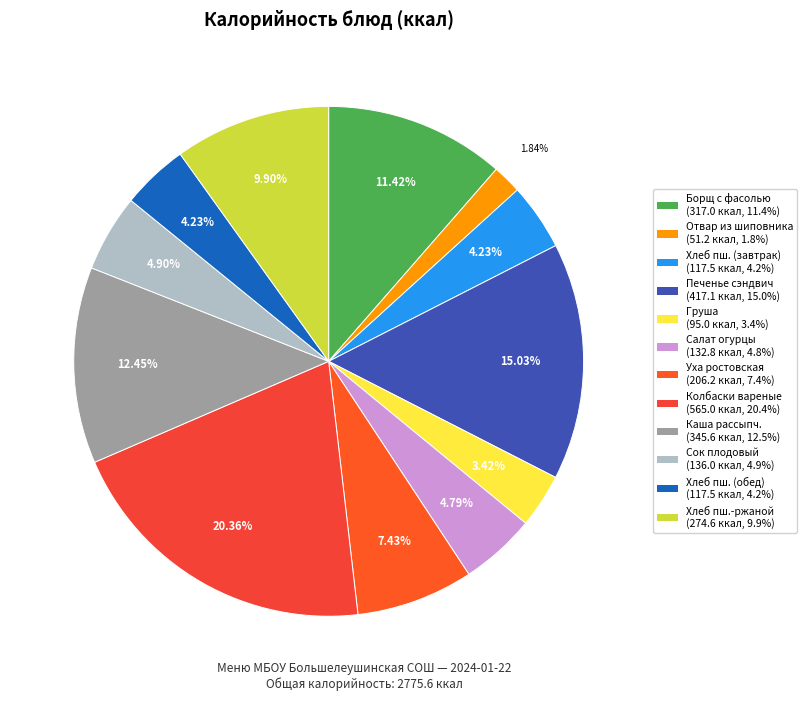

How many segments does this pie chart have?

12